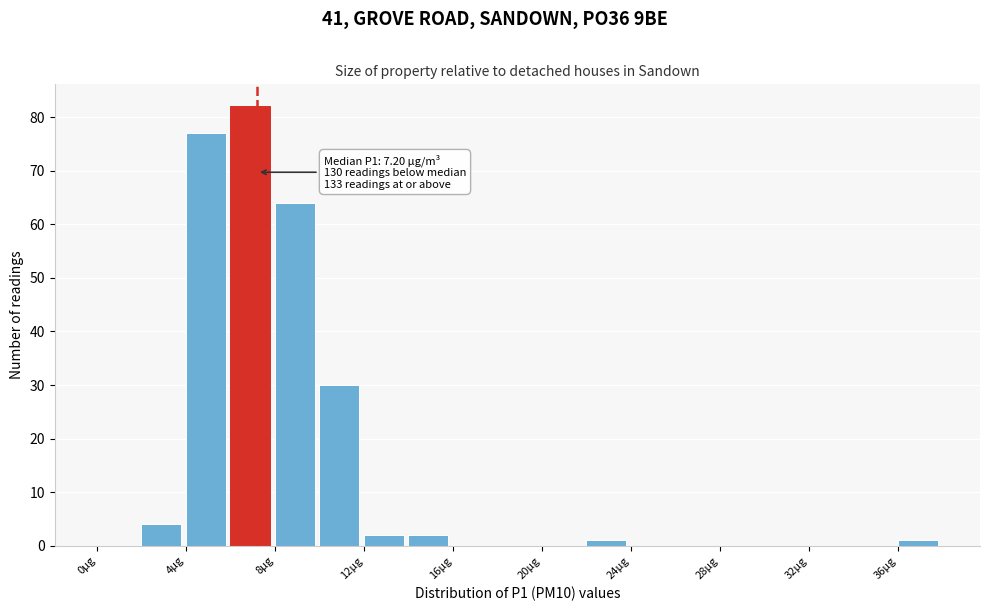

Over which range of the x-axis is the bar tallest?

6 to 8